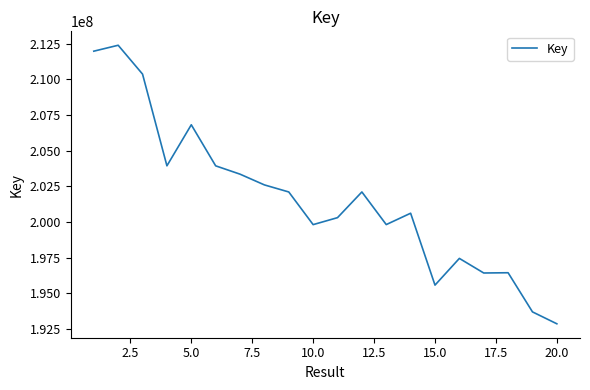

What is the greatest value displayed?

212393822